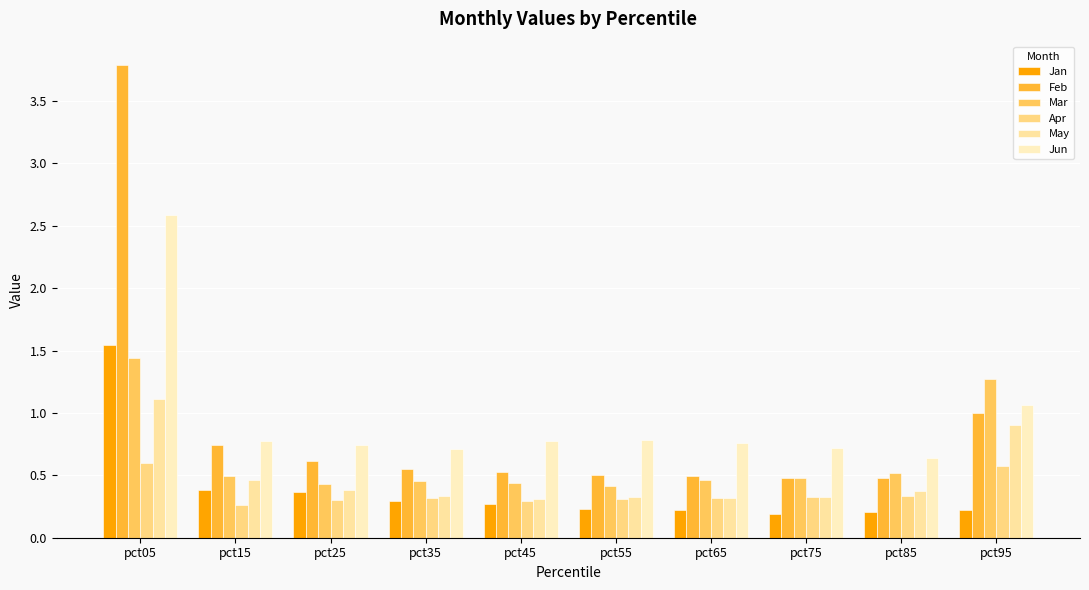

What is the difference between the maximum and minimum values in the Apr series?

0.3